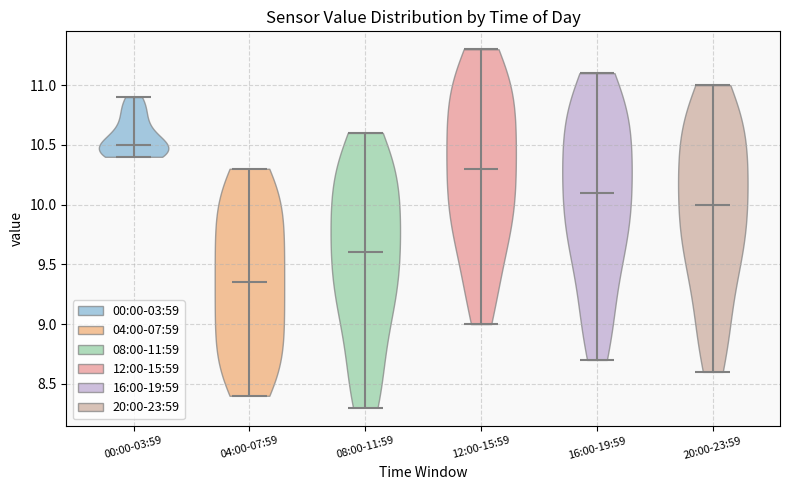

Which violin has the highest median line?

00:00-03:59